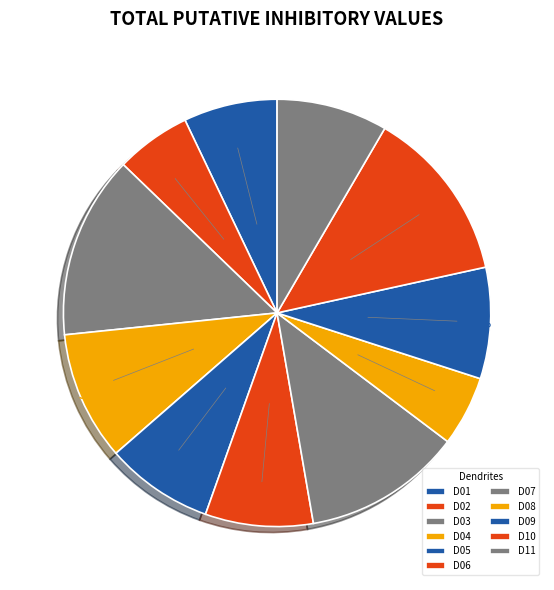

Does any single category account for the majority?

No